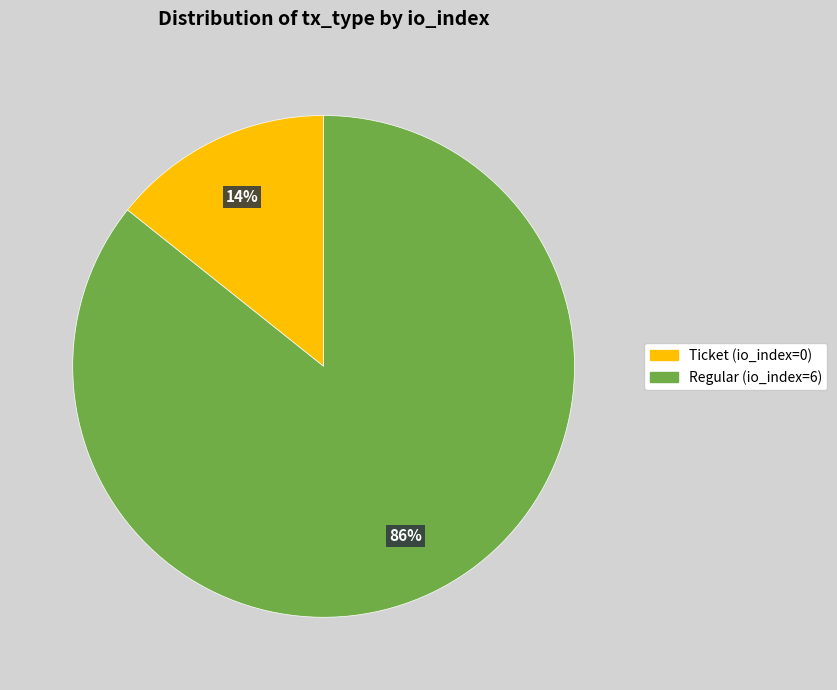

Is it true that Ticket (io_index=0) is 1% of the pie?

False